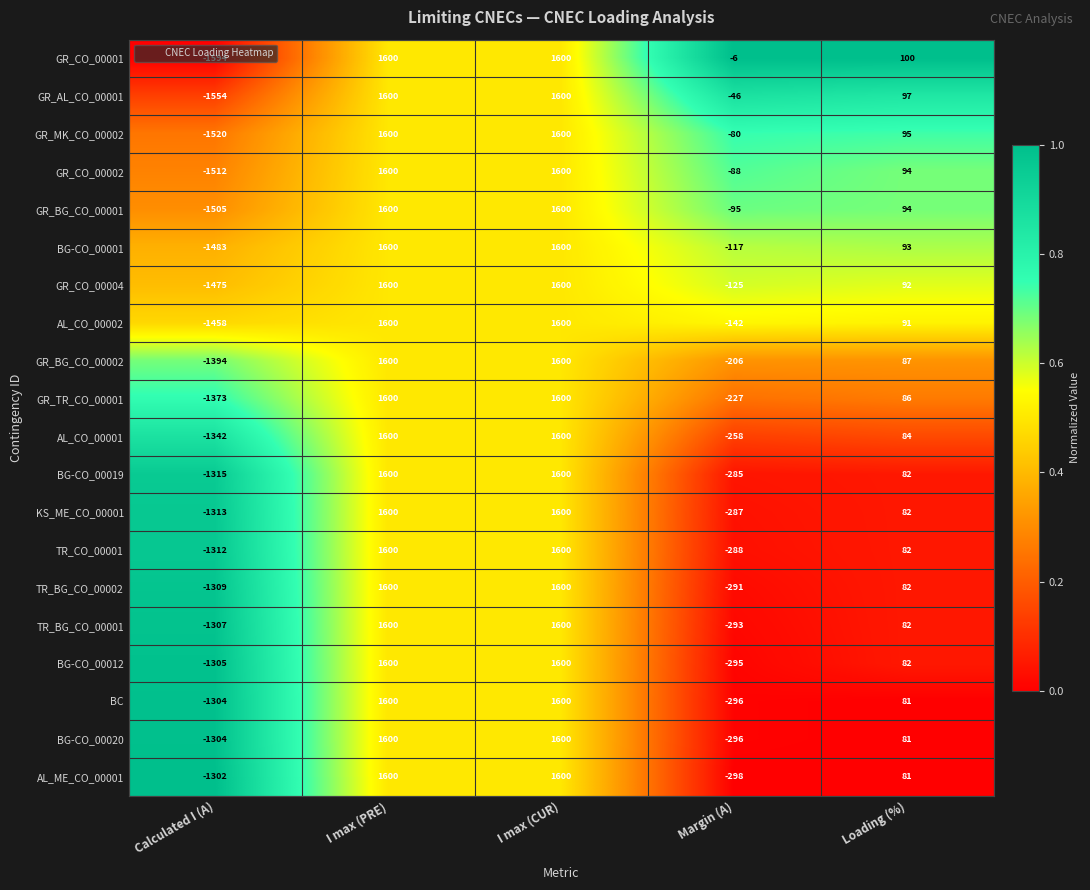

What is the sum of all BG-CO_00020 values?

1681